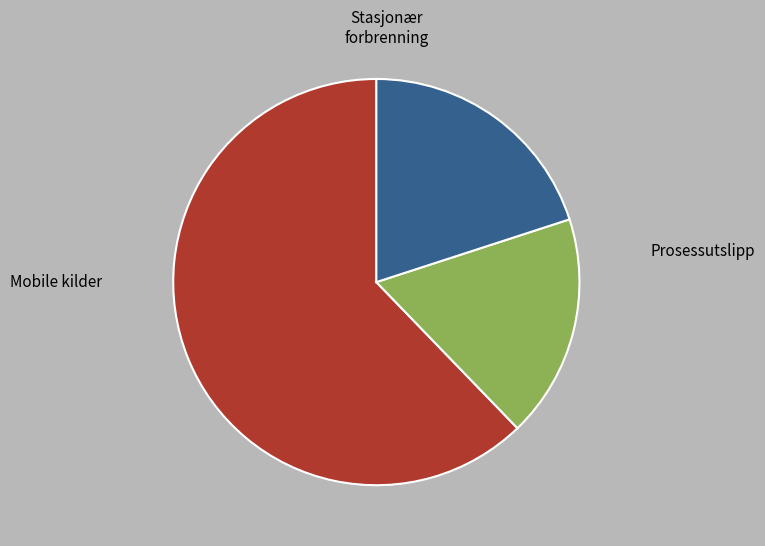

Is there any slice that represents more than half of the pie?

Yes